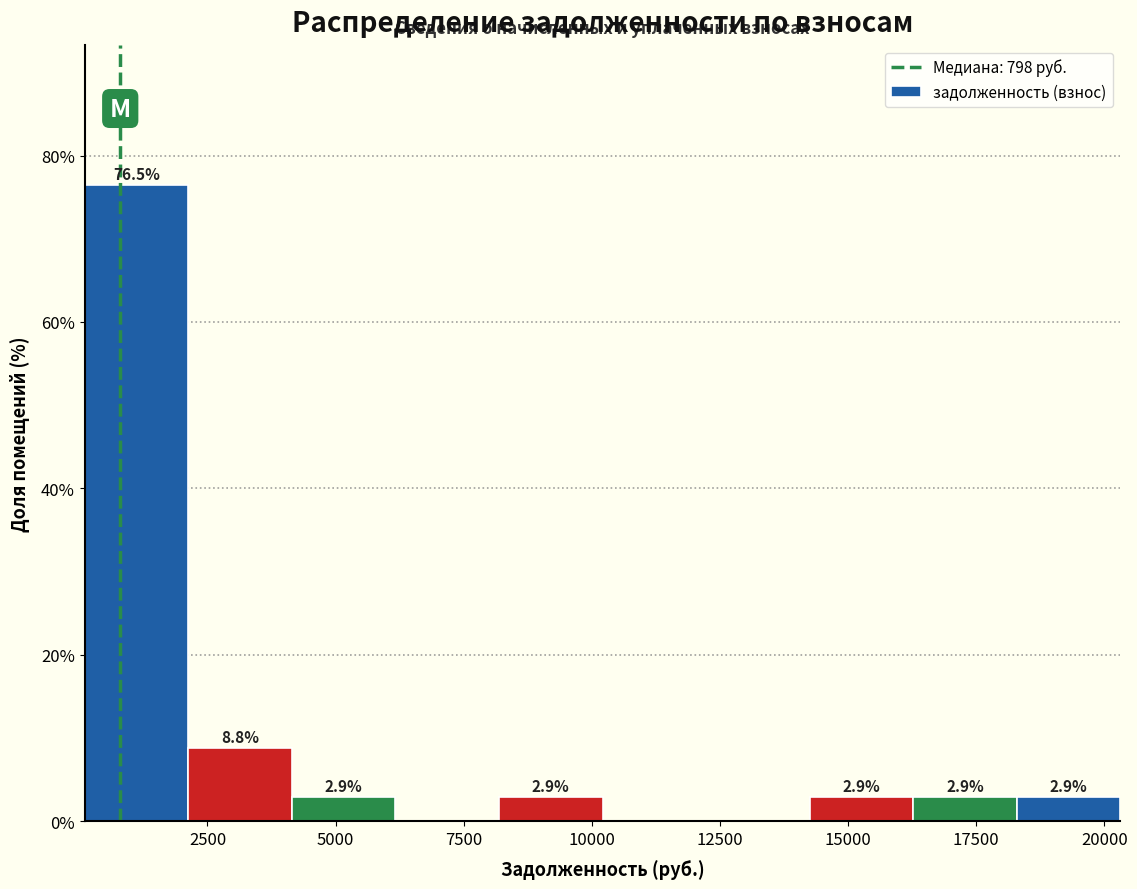

Over which range of the x-axis is the bar tallest?

0 to 2000